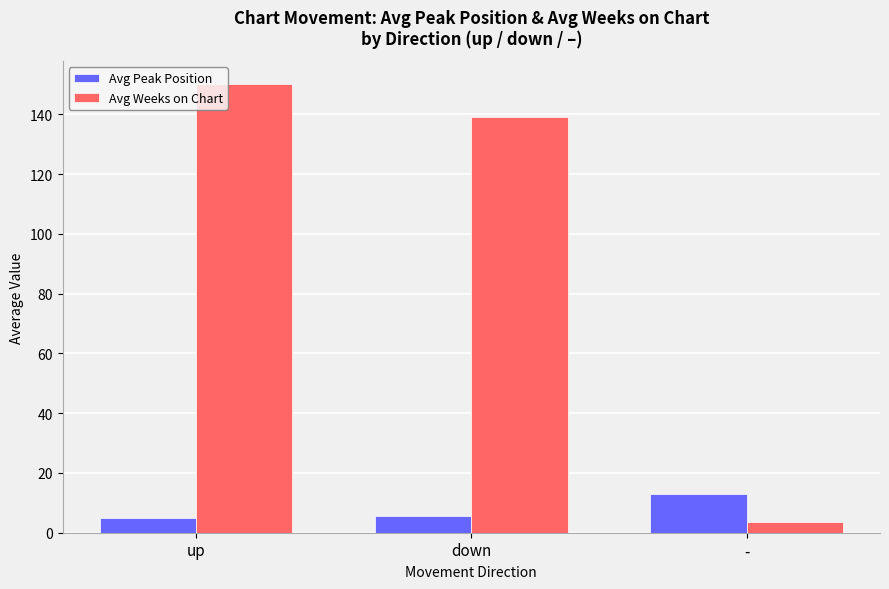

What is the label of the 3rd bar from the right?

up